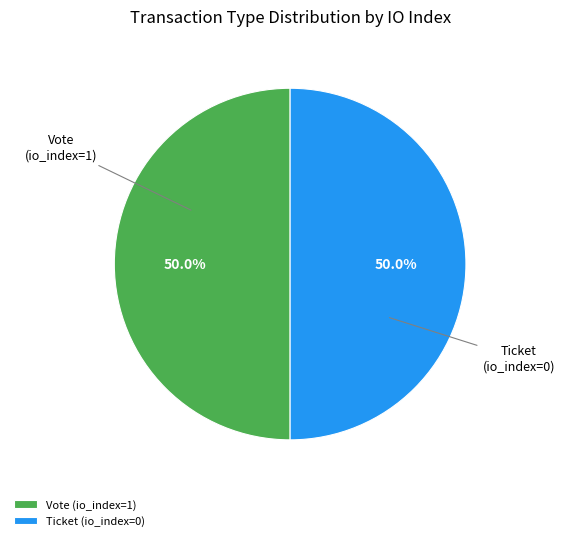

To the nearest percent, what percentage of the pie is Vote (io_index=1)?

50%